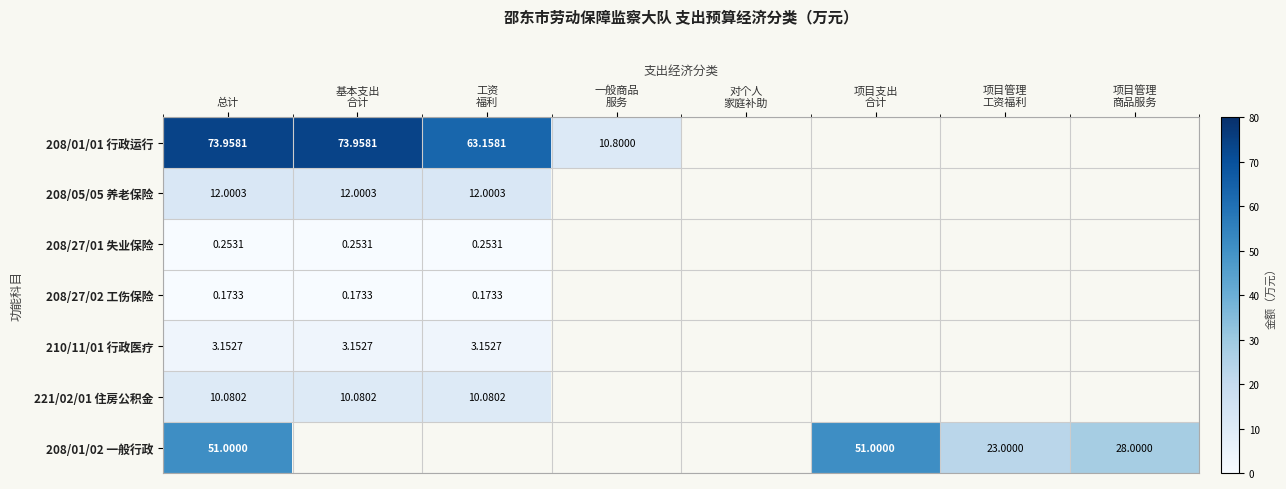

How many categories are shown in the chart?

8